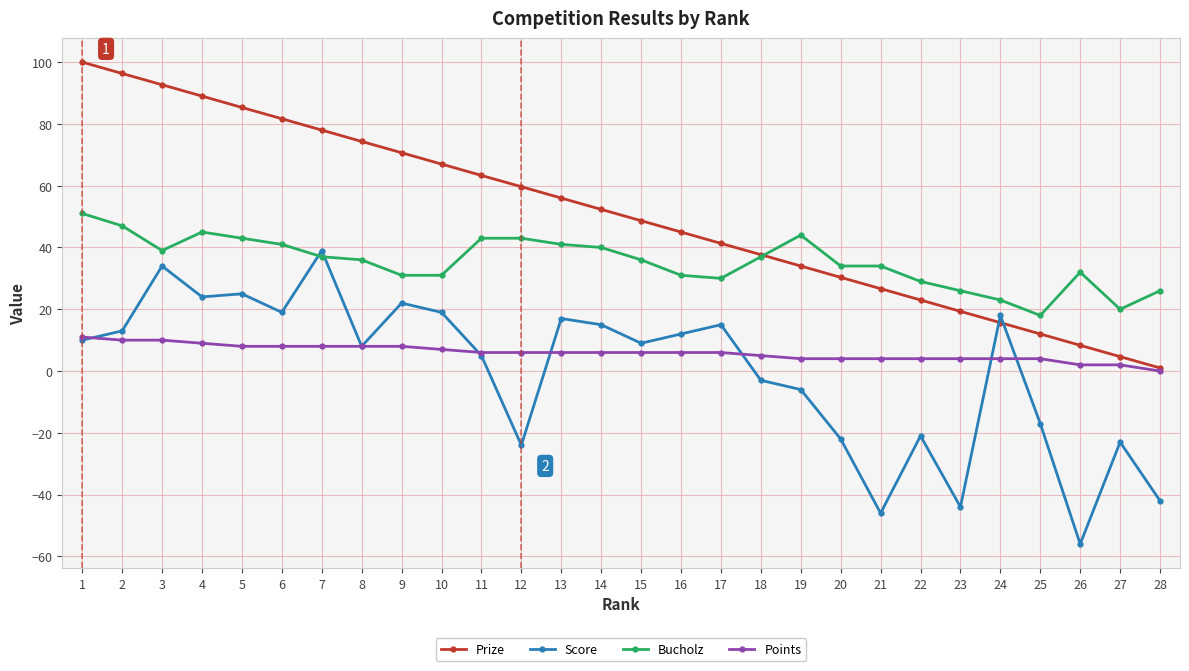

What is the difference between the maximum and minimum values in the Prize series?

99.0